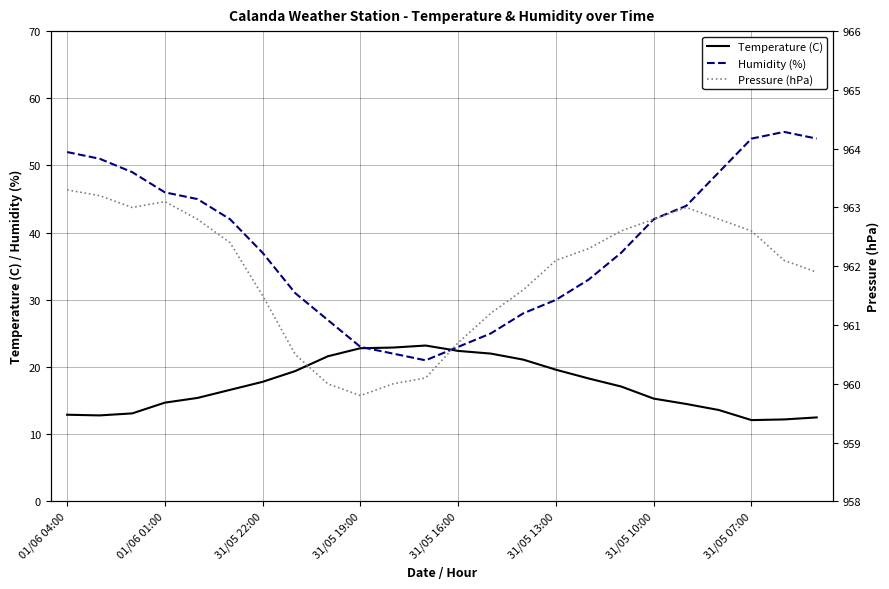

What is the minimum value for Temperature (C)?

12.1